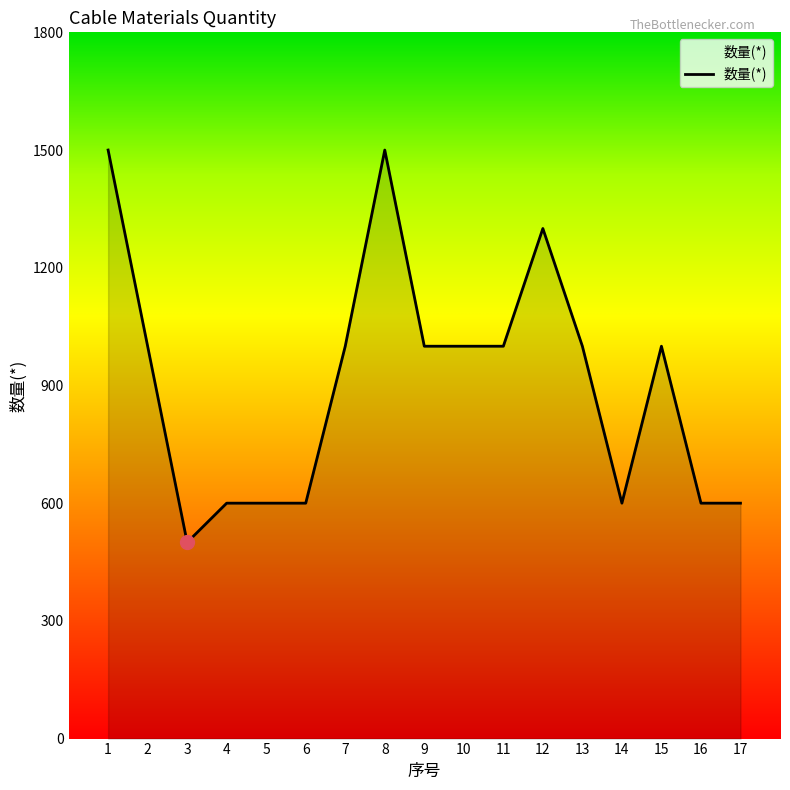

The value at 9 is 1679. True or false?

False